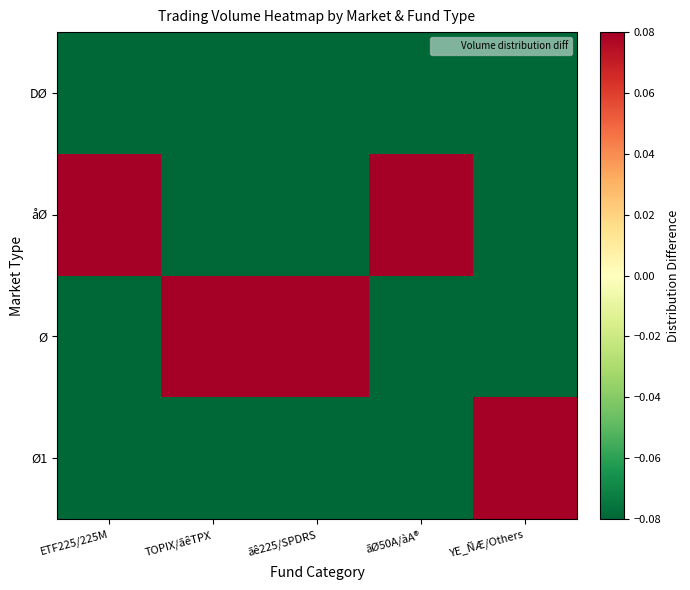

Which category has the highest value across all series?

TOPIX/ãêTPX